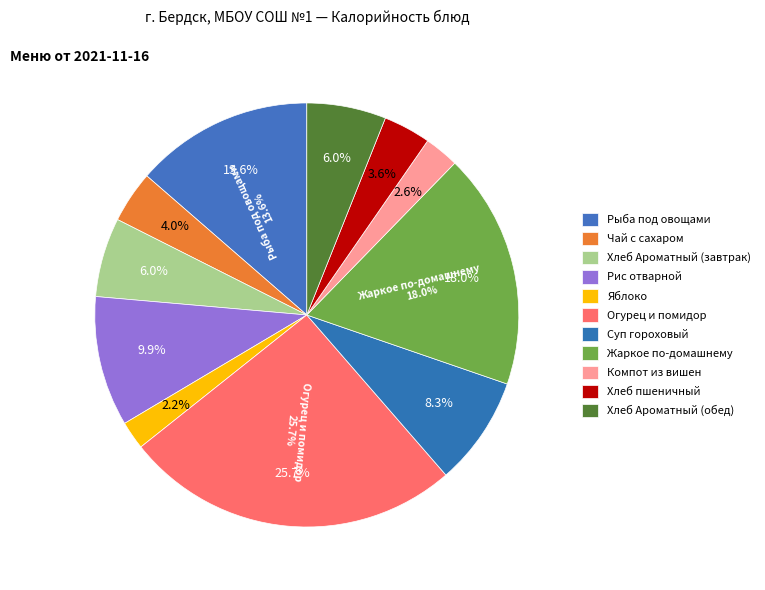

What is the ratio of the value at Хлеб Ароматный (обед) to the value at Хлеб Ароматный (завтрак)?

1.0